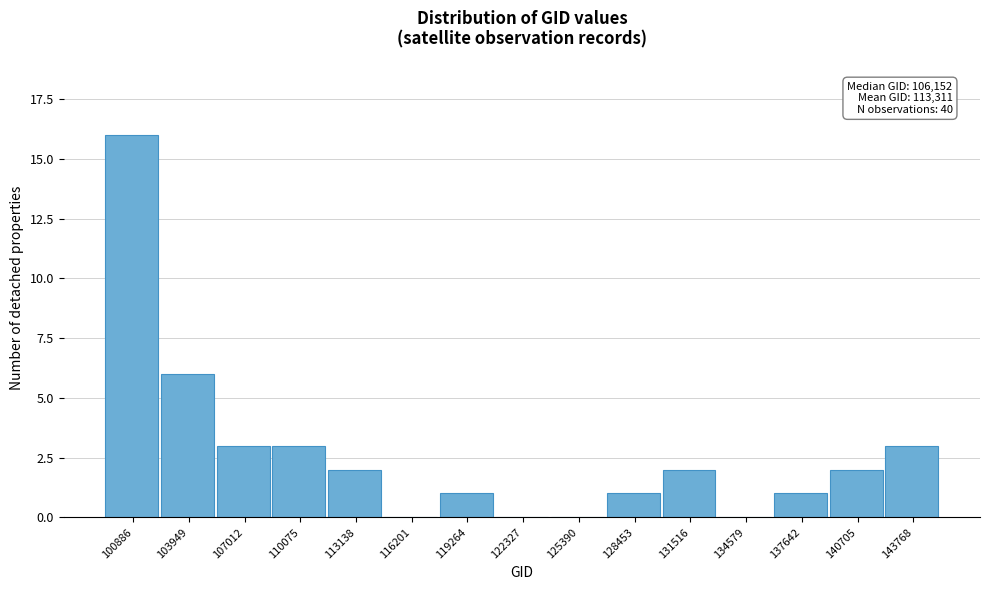

Reading left to right, transcribe all the data shown in this chart.

100886=16	103949=6	107012=3	110075=3	113138=2	116201=0	119264=1	122327=0	125390=0	128453=1	131516=2	134579=0	137642=1	140705=2	143768=3